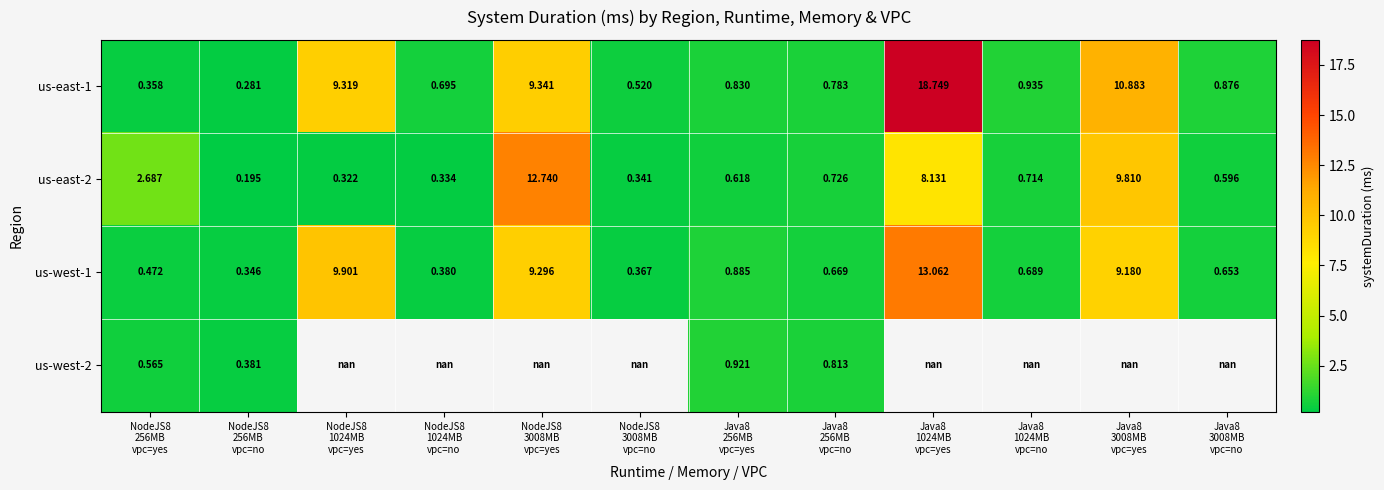

Which series has the largest range (max minus min)?

us-east-1